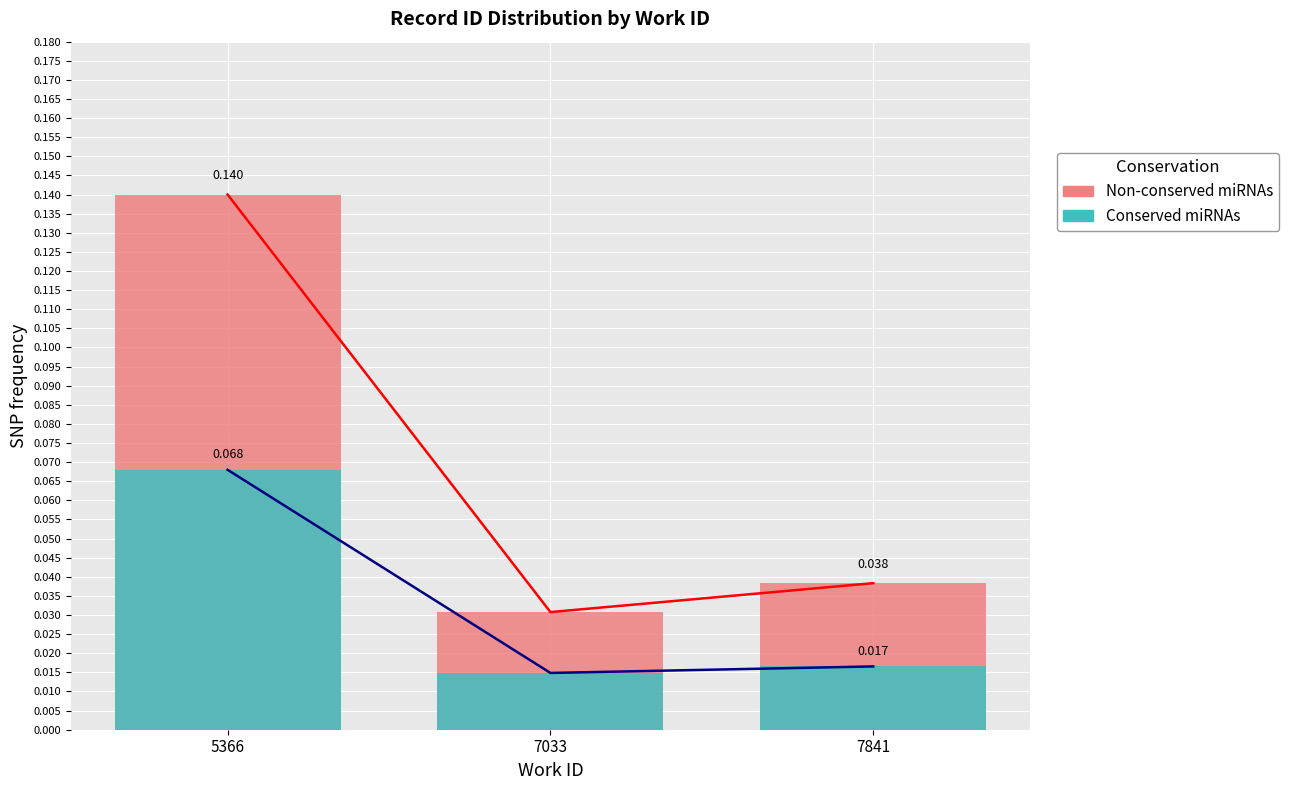

Rank the series by their maximum value, from highest to lowest.

Non-conserved miRNAs, Conserved miRNAs